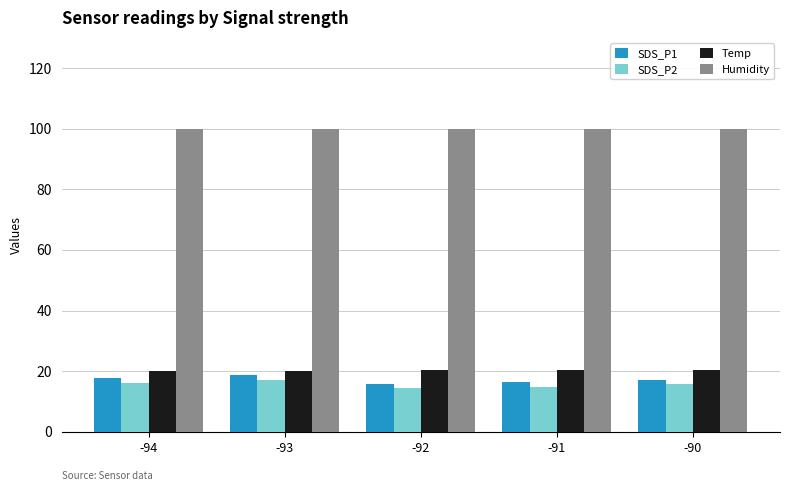

What is the approximate value of SDS_P2 at -91?

14.9